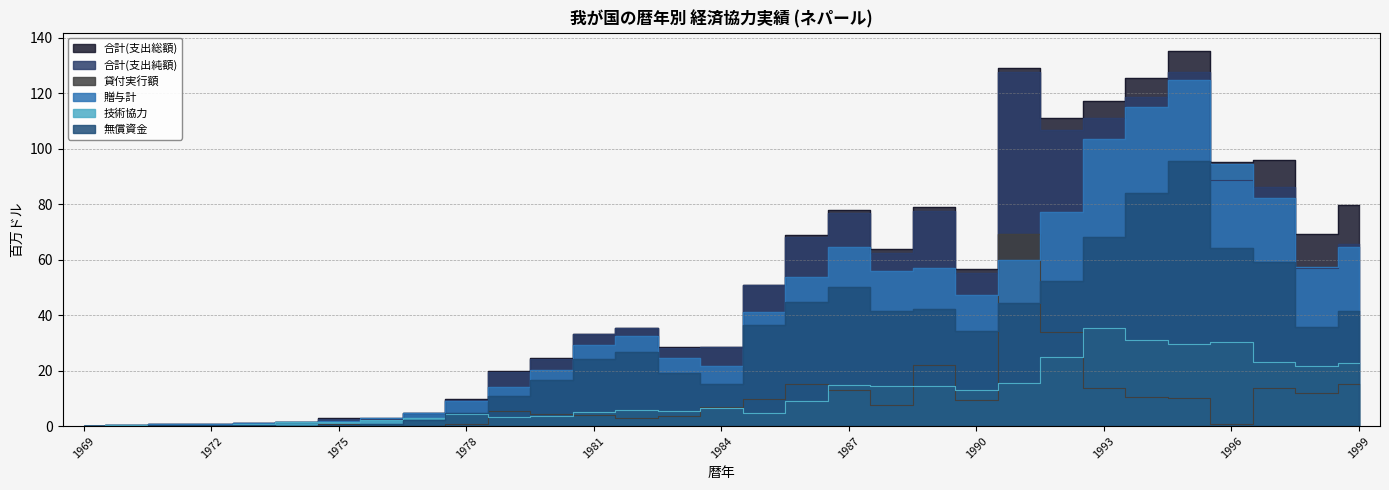

Which category has the highest value in the 合計(支出純額) series?

1995